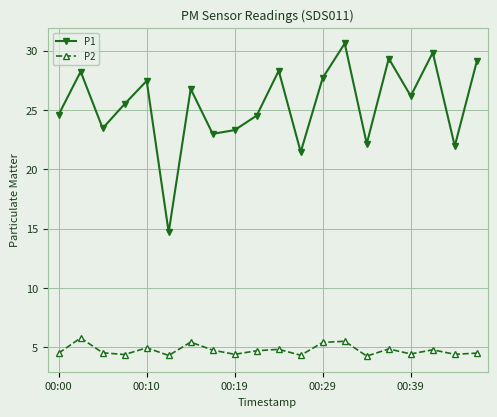

What is the maximum value for P1?

30.6